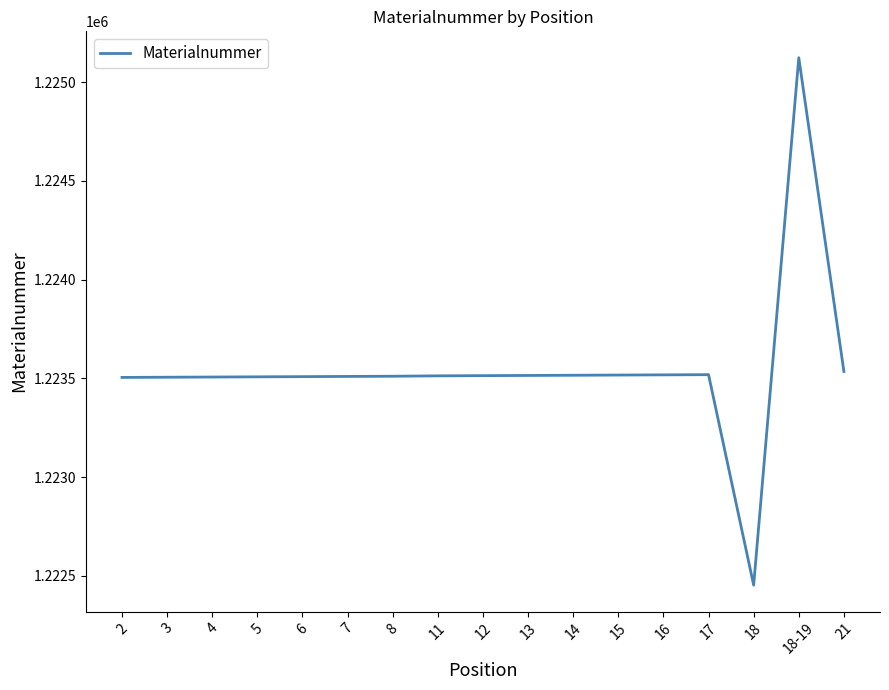

What is the difference between the maximum and minimum values?

2671